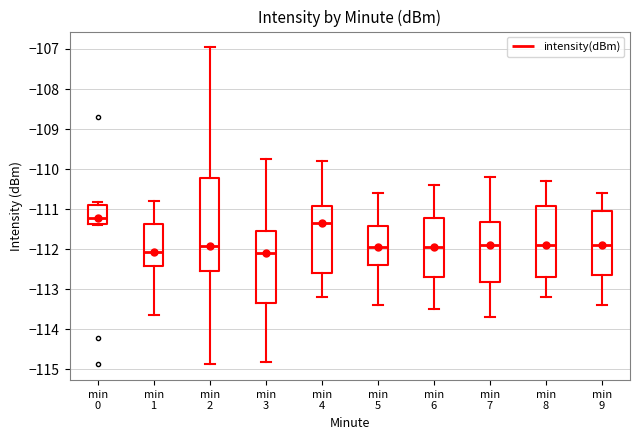

Reading left to right, transcribe this box plot: for each box, give where its median line is, the range the box spans, and where its two whiskers end, as read against the y-axis. The values are not printed on the chart, so give them approximately, as read against the axis.

min 0: median -111.2, box -111.4 to -110.9, whiskers -111.4 to -110.8
min 1: median -112.1, box -112.4 to -111.4, whiskers -113.7 to -110.8
min 2: median -111.9, box -112.5 to -110.2, whiskers -114.9 to -107.0
min 3: median -112.1, box -113.3 to -111.6, whiskers -114.8 to -109.7
min 4: median -111.3, box -112.6 to -110.9, whiskers -113.2 to -109.8
min 5: median -111.9, box -112.4 to -111.4, whiskers -113.4 to -110.6
min 6: median -111.9, box -112.7 to -111.2, whiskers -113.5 to -110.4
min 7: median -111.9, box -112.8 to -111.3, whiskers -113.7 to -110.2
min 8: median -111.9, box -112.7 to -110.9, whiskers -113.2 to -110.3
min 9: median -111.9, box -112.6 to -111.0, whiskers -113.4 to -110.6